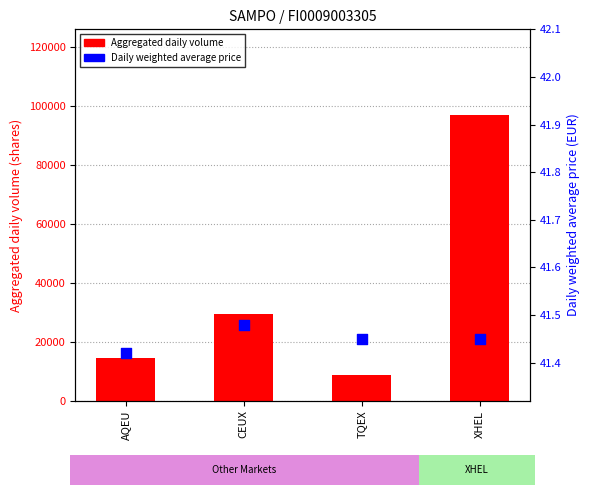

Which series has the largest total across all categories?

Aggregated daily volume